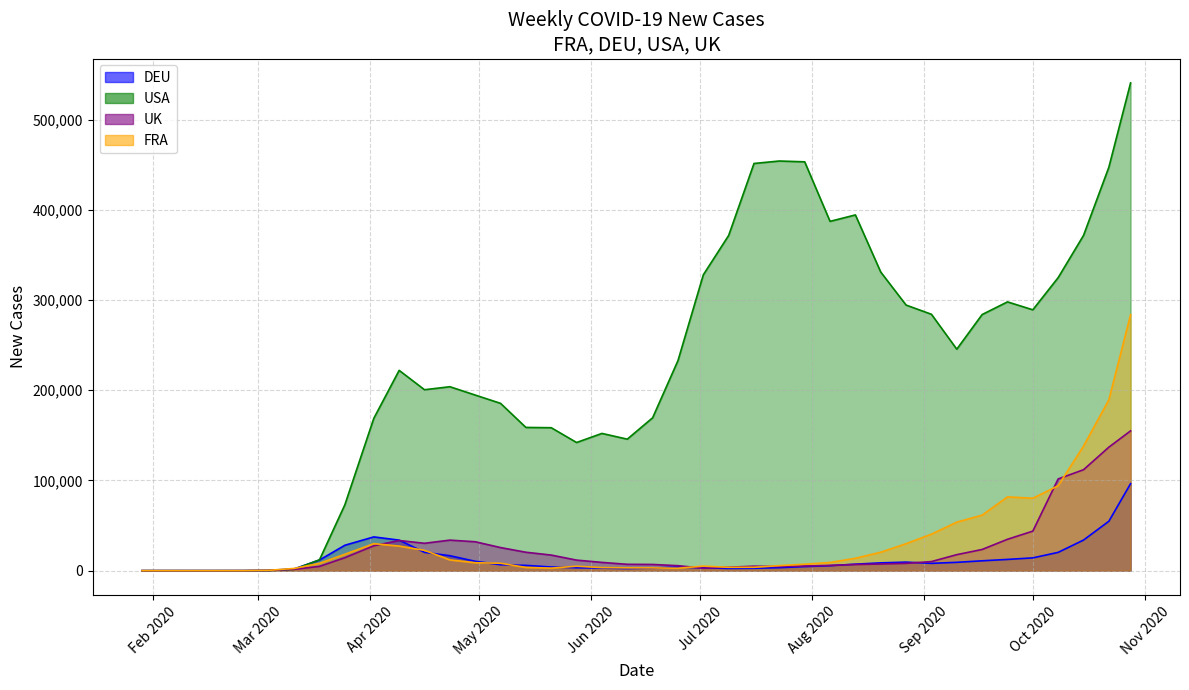

How many times do UK and DEU cross each other?

6